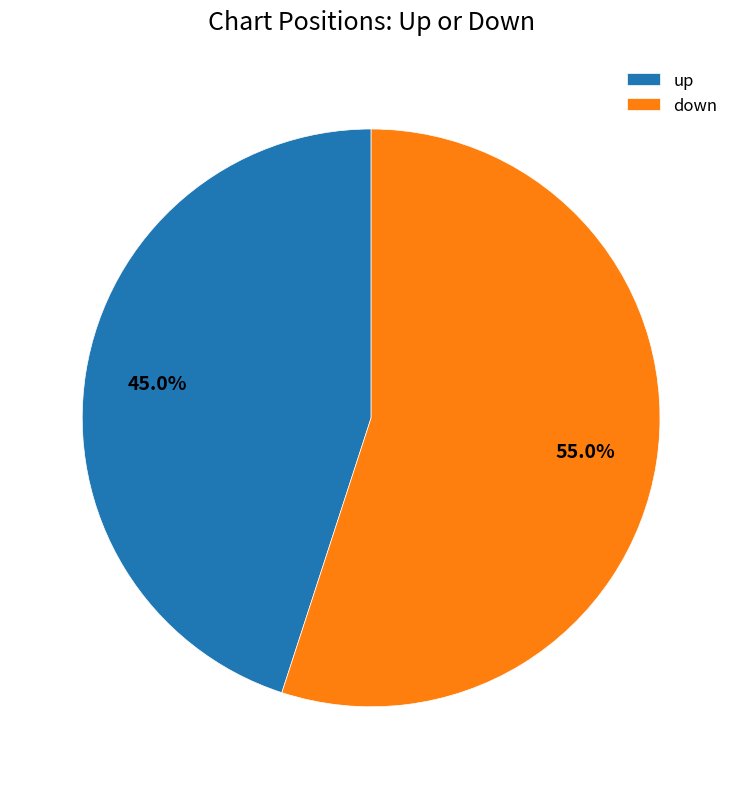

How many slices are in this pie chart?

2